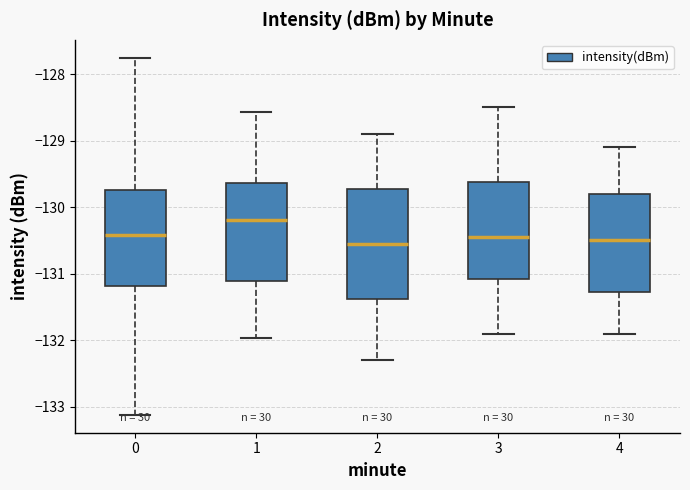

Reading left to right, transcribe this box plot: for each box, give where its median line is, the range the box spans, and where its two whiskers end, as read against the y-axis. The values are not printed on the chart, so give them approximately, as read against the axis.

0: median -130.4, box -131.2 to -129.7, whiskers -133.1 to -127.8
1: median -130.2, box -131.1 to -129.6, whiskers -132.0 to -128.6
2: median -130.5, box -131.4 to -129.7, whiskers -132.3 to -128.9
3: median -130.4, box -131.1 to -129.6, whiskers -131.9 to -128.5
4: median -130.5, box -131.3 to -129.8, whiskers -131.9 to -129.1